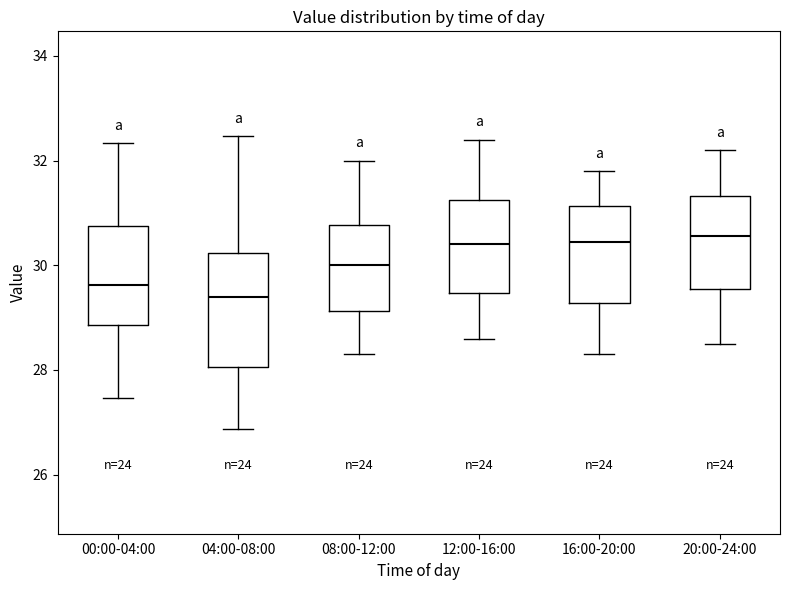

Reading left to right, read every box against the y-axis: the position of its median line, the range the box covers, and the ends of its whiskers. The values are not printed on the chart, so give them approximately, as read against the axis.

00:00-04:00: median 29.6, box 28.8 to 30.8, whiskers 27.4 to 32.4
04:00-08:00: median 29.4, box 28.0 to 30.2, whiskers 26.8 to 32.4
08:00-12:00: median 30.0, box 29.2 to 30.8, whiskers 28.4 to 32.0
12:00-16:00: median 30.4, box 29.4 to 31.2, whiskers 28.6 to 32.4
16:00-20:00: median 30.4, box 29.2 to 31.2, whiskers 28.4 to 31.8
20:00-24:00: median 30.6, box 29.6 to 31.4, whiskers 28.6 to 32.2